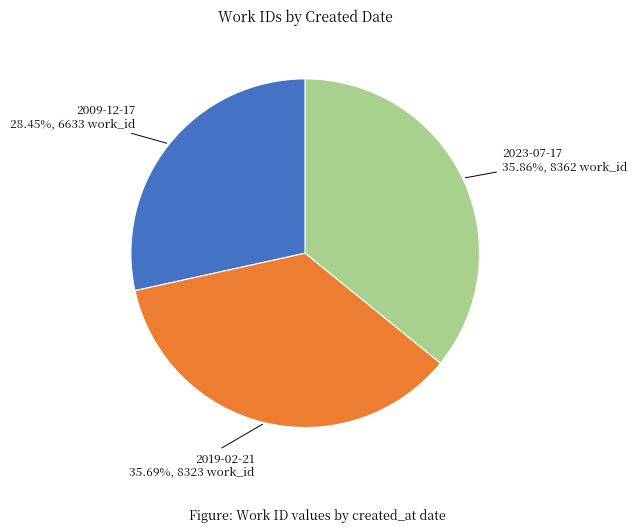

Does any single category account for the majority?

No